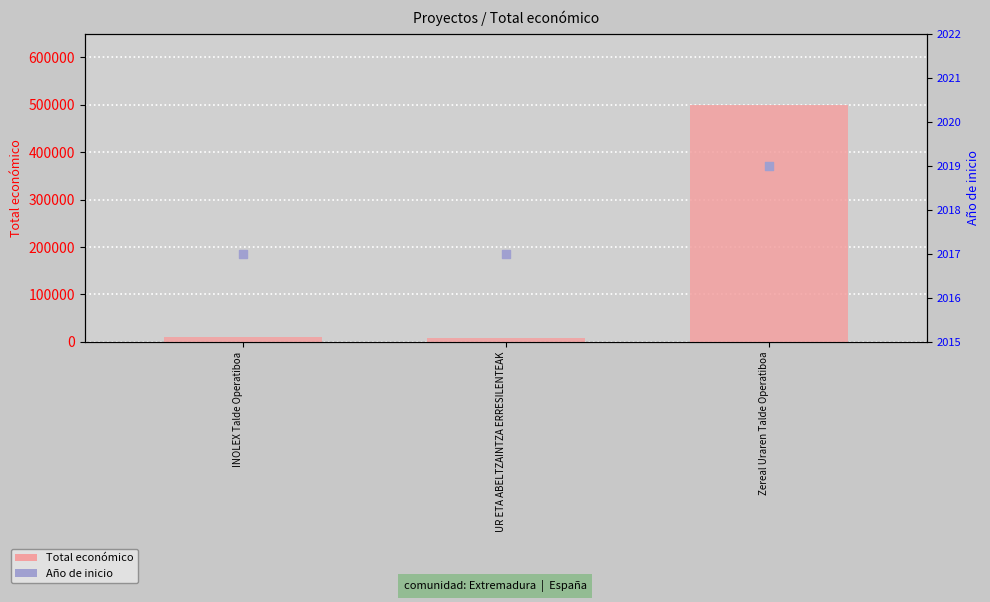

Which series has the largest total across all categories?

Total económico